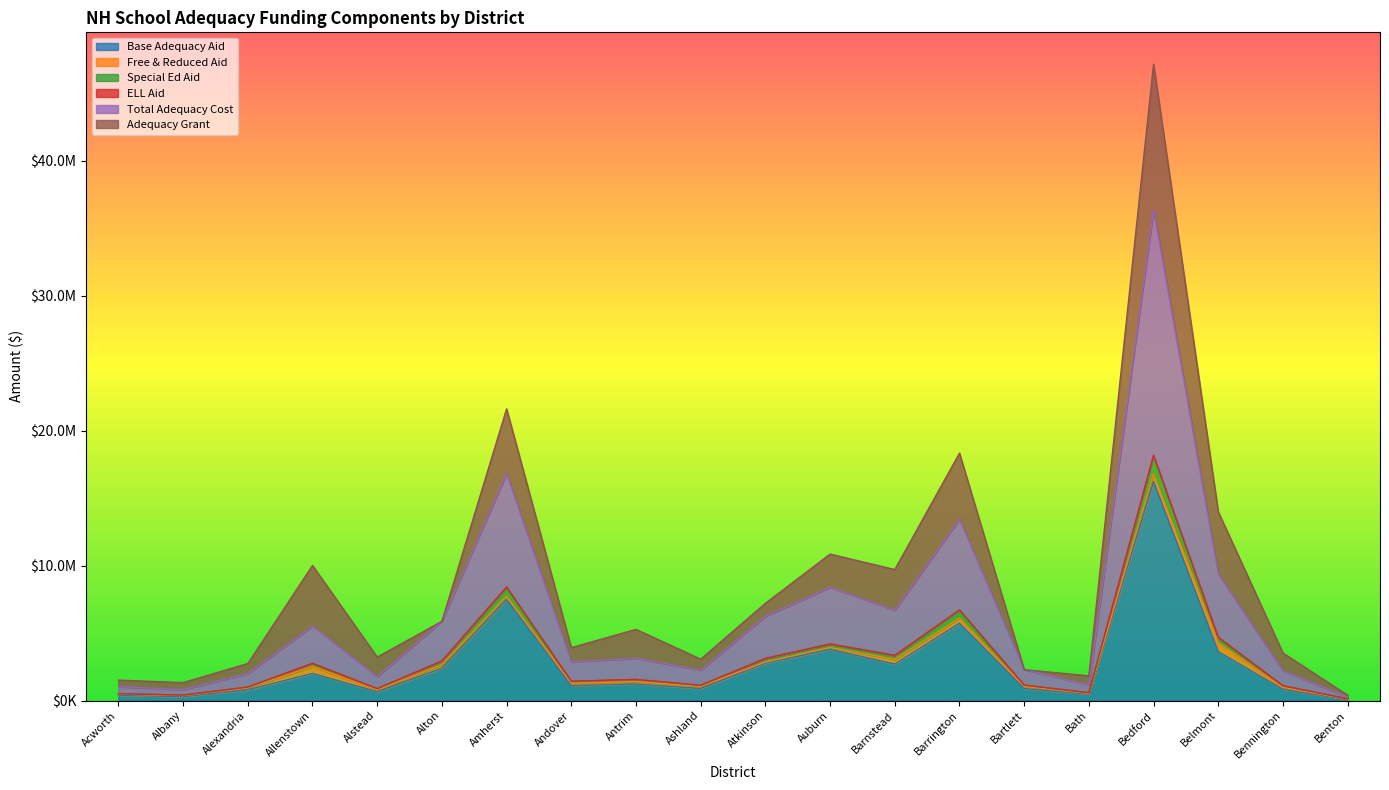

Which category has the highest value in the Special Ed Aid series?

Bedford